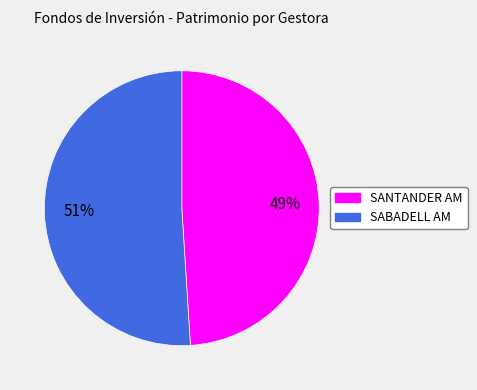

Is SABADELL AM the majority of the pie?

Yes